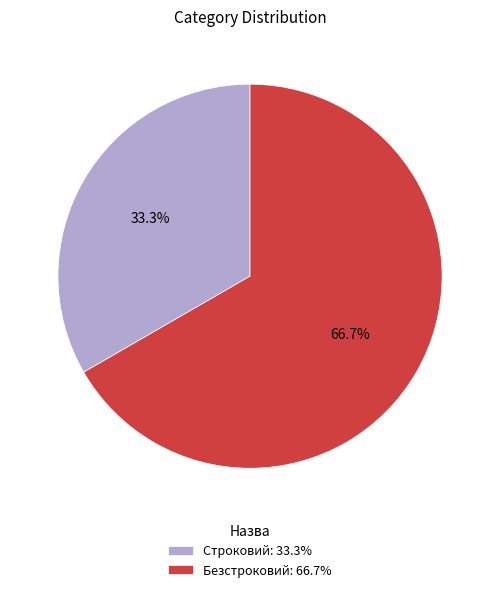

Does Строковий represent more than half of the total?

No